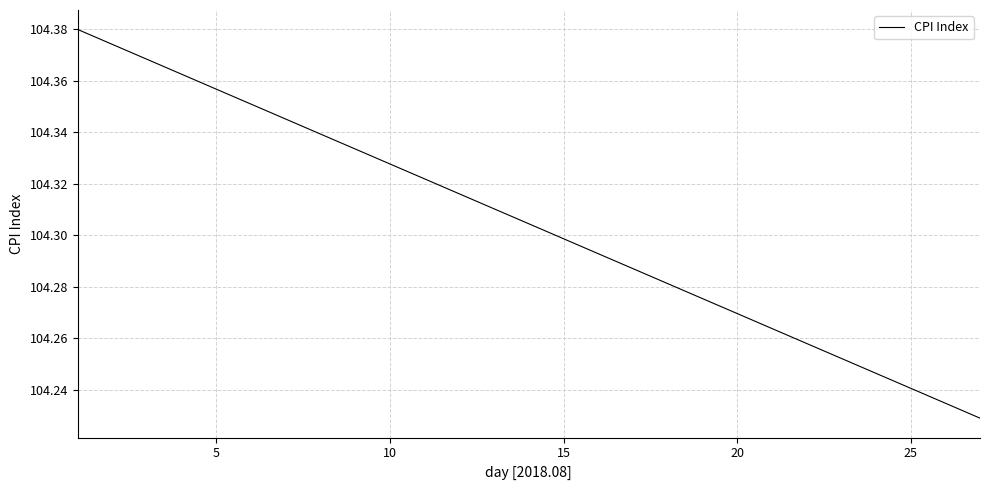

Does the chart display data point markers on the line(s)?

No